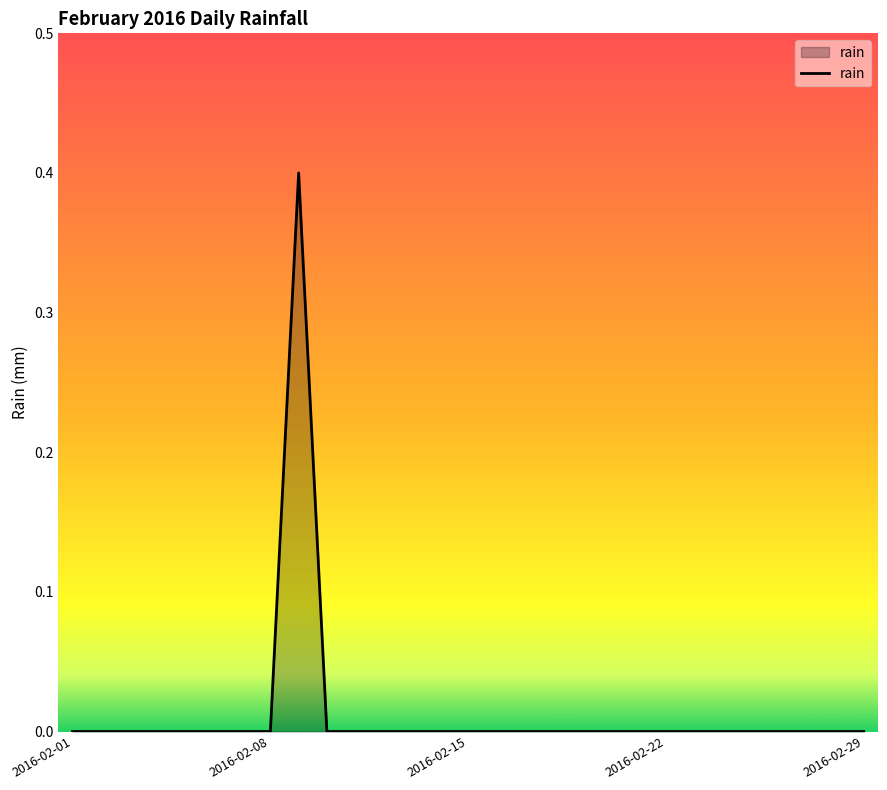

How many lines are shown in the chart?

1